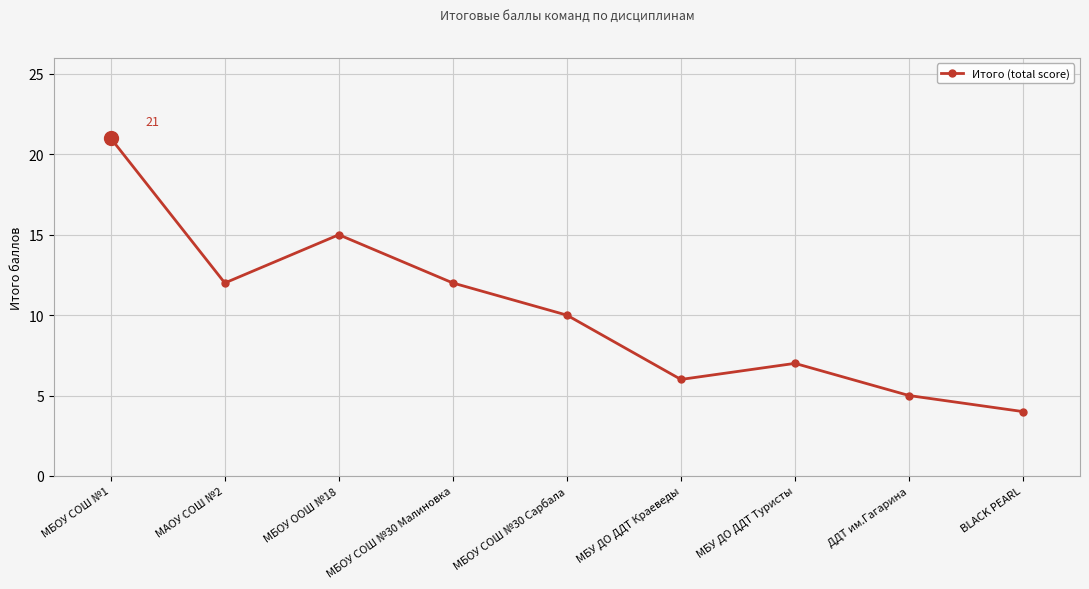

What is the change in value from МБОУ СОШ №30 Малиновка to МБОУ СОШ №30 Сарбала?

-2